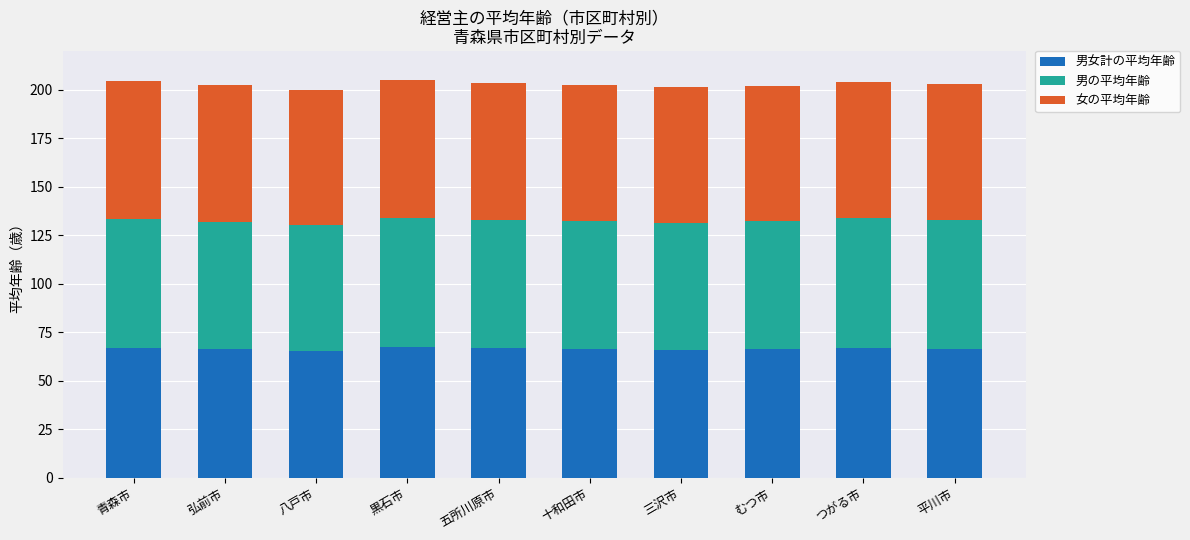

What is the total value across all series at 三沢市?

201.4